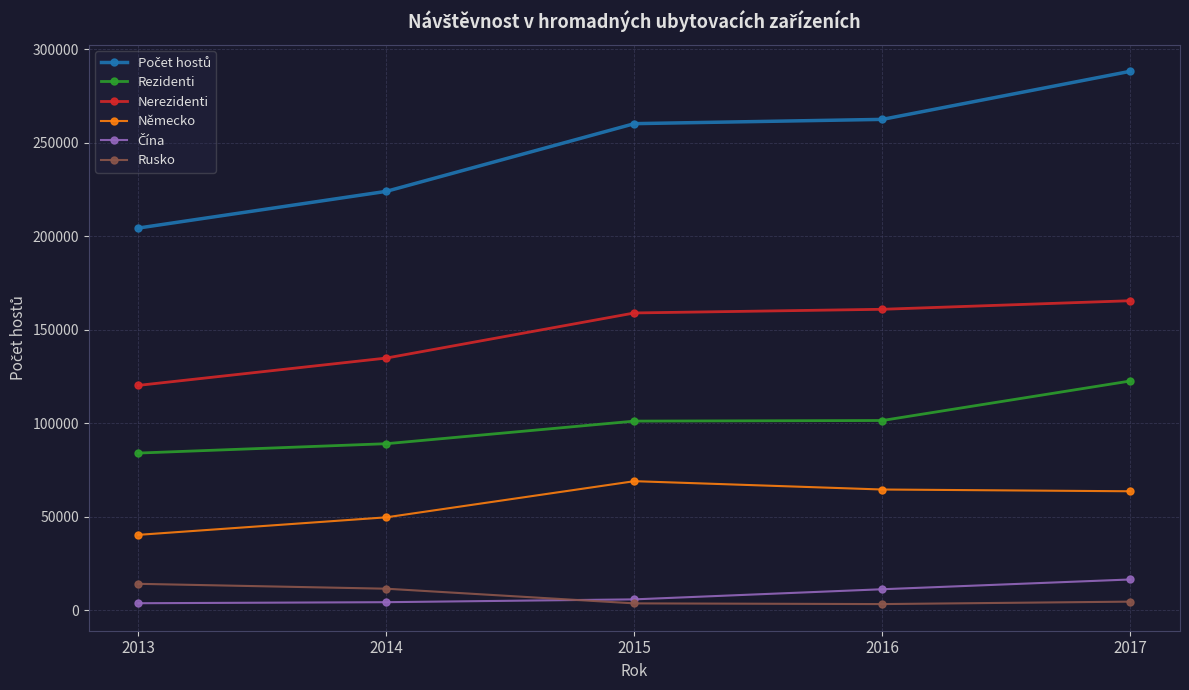

True or false: Německo and Rezidenti intersect in this chart.

False